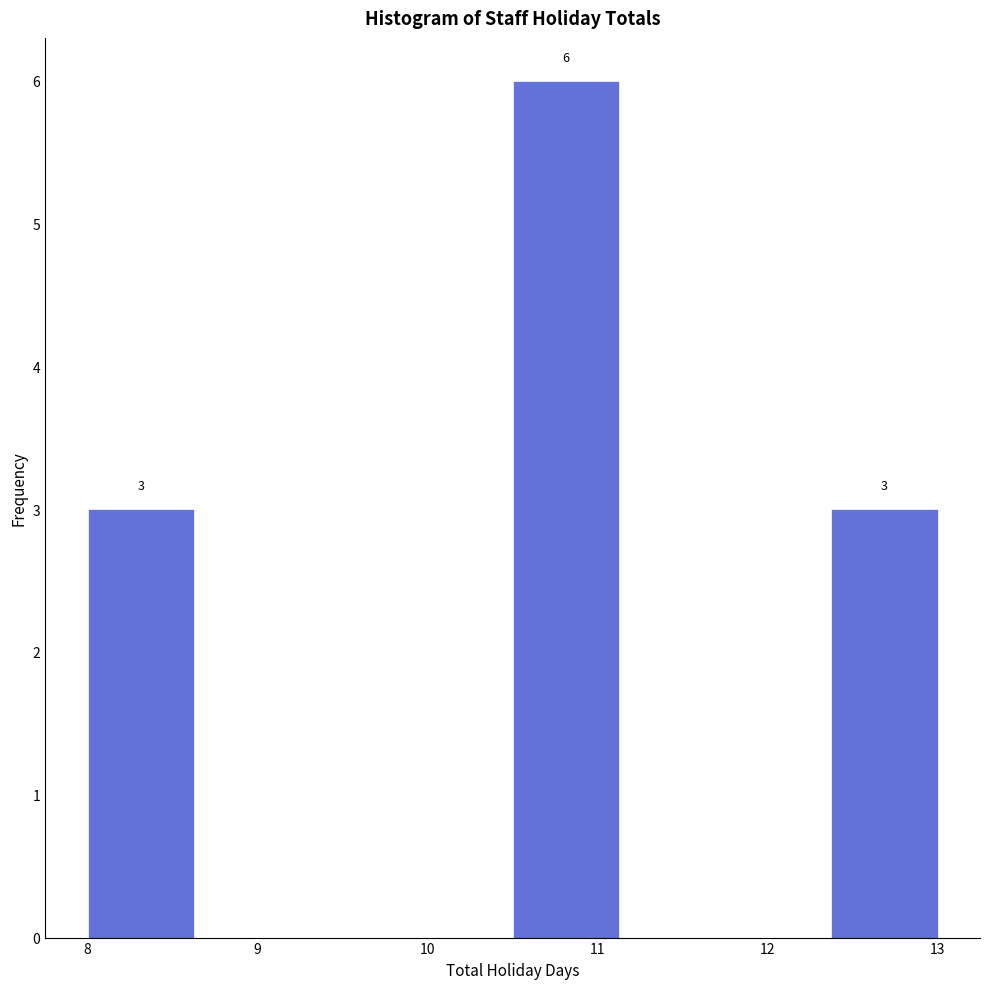

Over which range of the x-axis is the bar tallest?

10.5 to 11.1